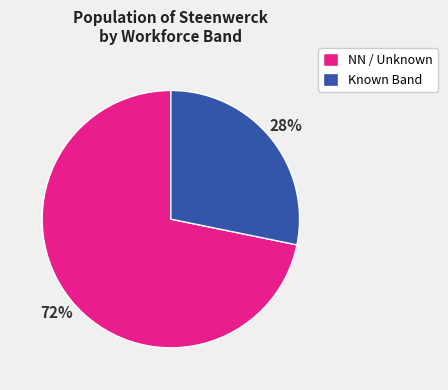

What is the smallest slice in the pie chart?

Known Band